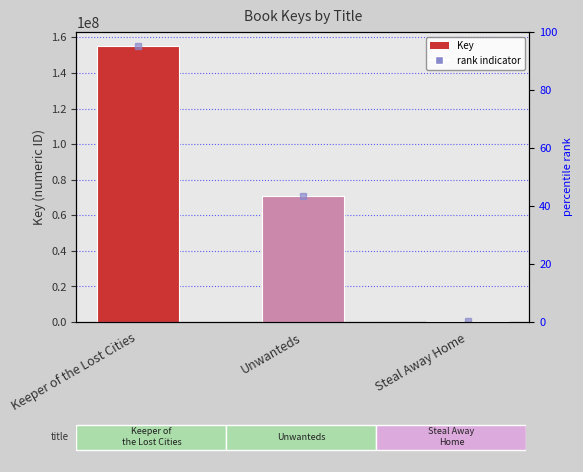

Approximately how many times larger is the value at Unwanteds compared to Keeper of the Lost Cities?

0.5